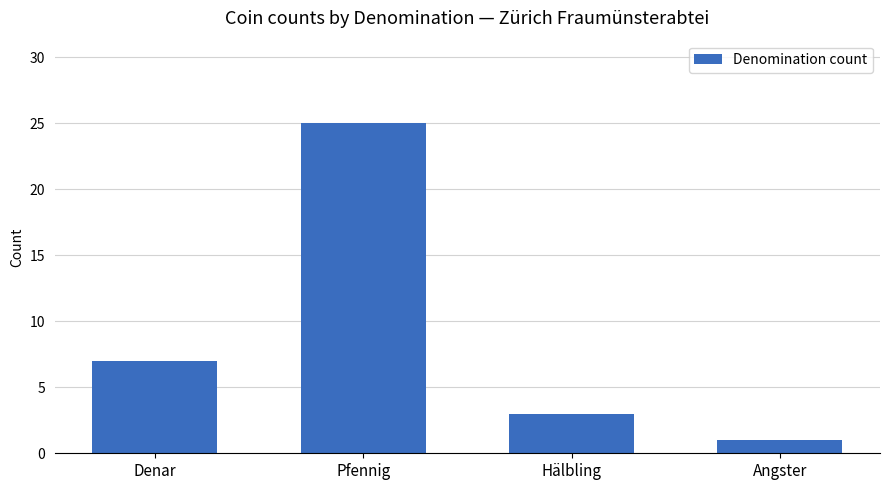

Which category has the highest value across all series?

Pfennig